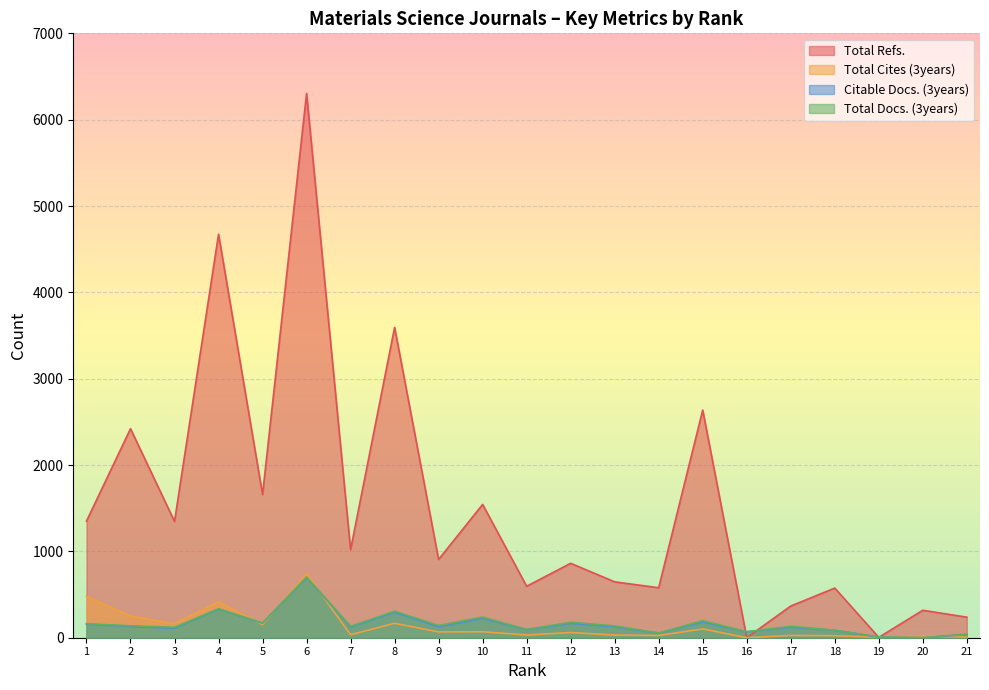

Between 5 and 17, which series saw the biggest shift?

Total Refs.